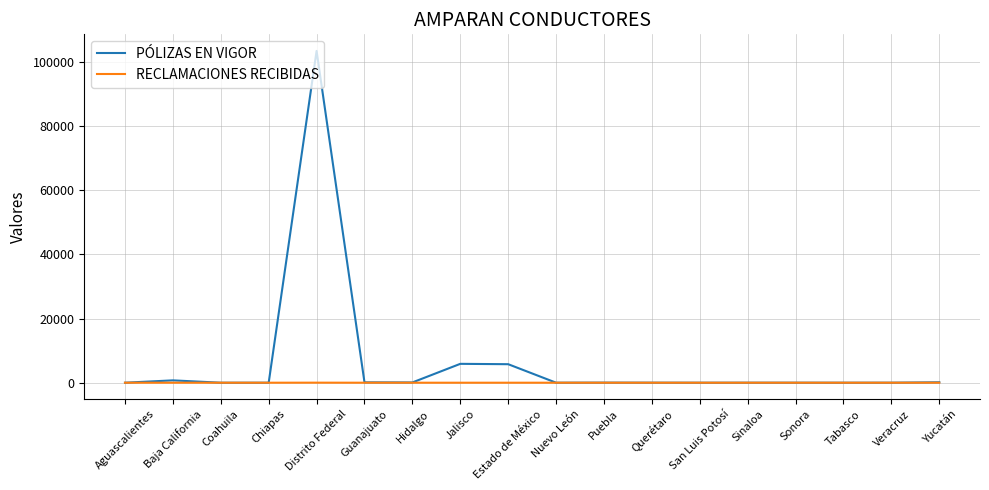

Which category has the highest value across all series?

Distrito Federal